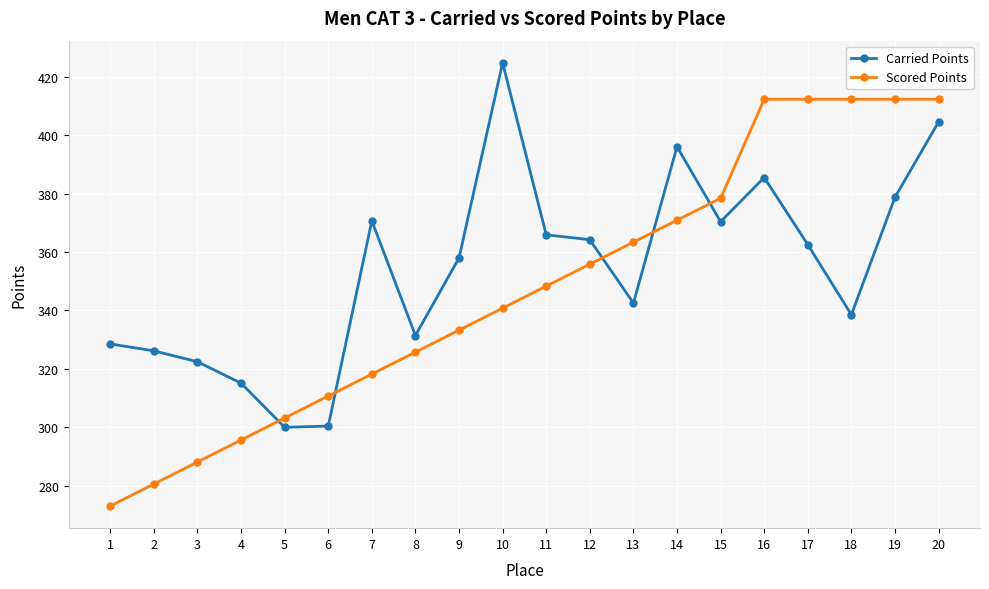

Rank the series by their maximum value, from lowest to highest.

Scored Points, Carried Points